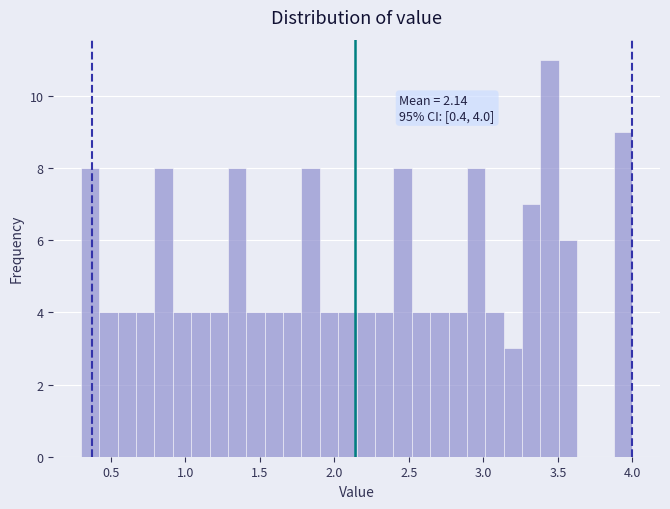

Read against the x-axis, roughly where is the centre of the tallest bar?

3.45